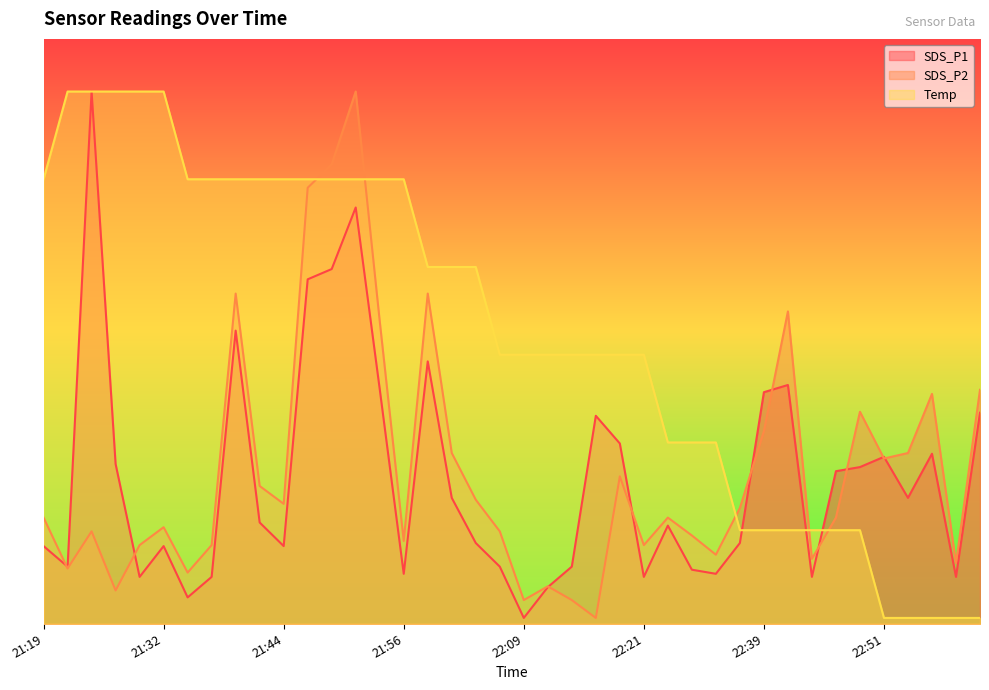

What is the label of the 30th point from the right?

21:44